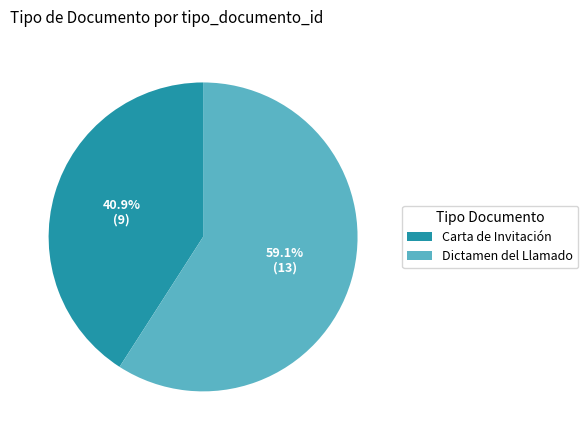

To the nearest percent, what is the difference between the largest and smallest slice percentages?

18%